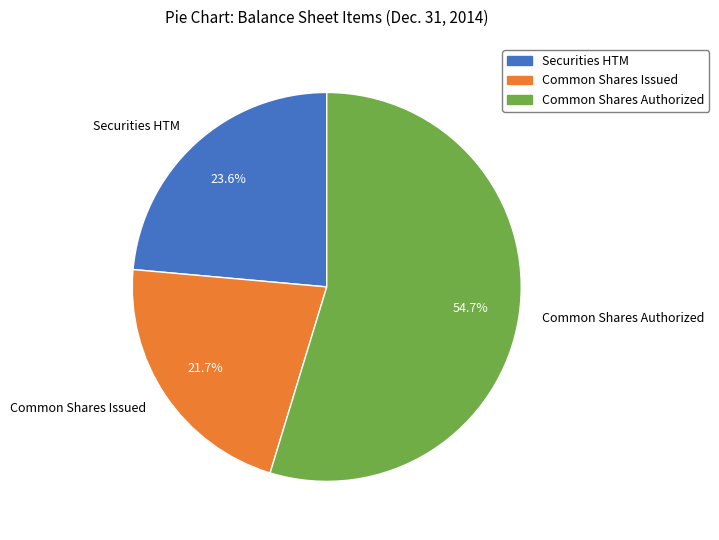

How much of the chart is everything except Common Shares Authorized?

45.3%